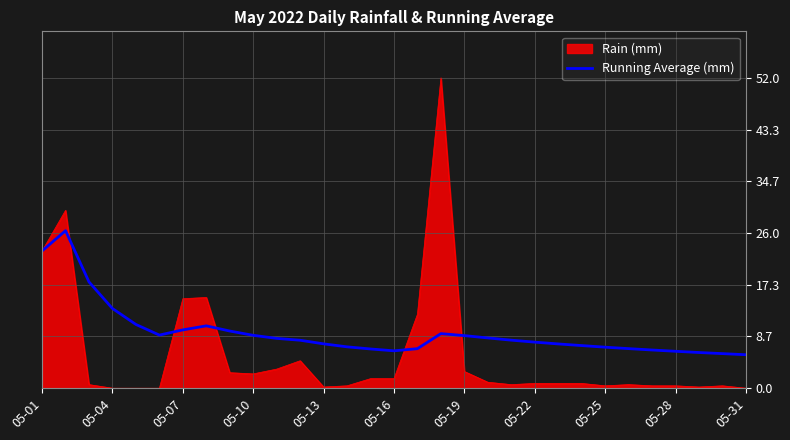

Rank the series by their maximum value, from lowest to highest.

Running Average (mm), Rain (mm)